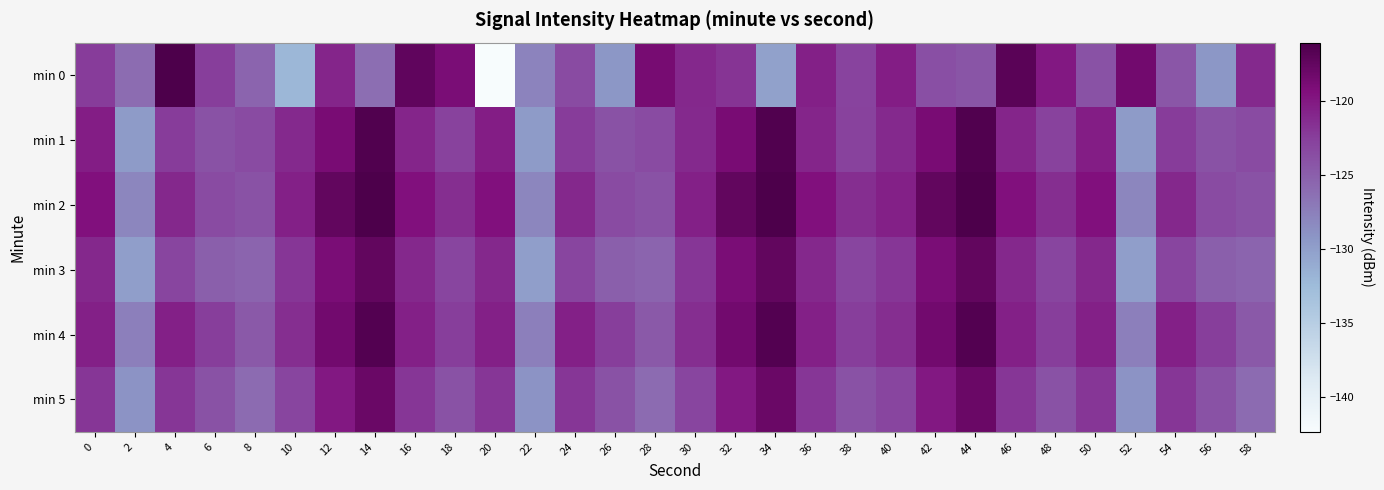

List the series in order of their peak value, lowest first.

min 5, min 3, min 4, min 1, min 0, min 2